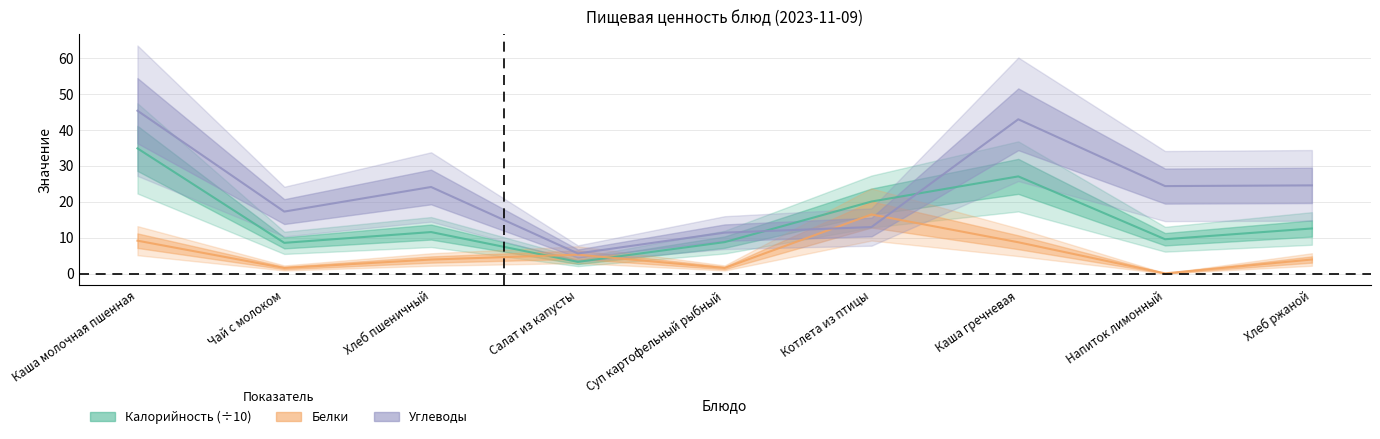

At which category does Белки reach its first local peak?

Салат из капусты